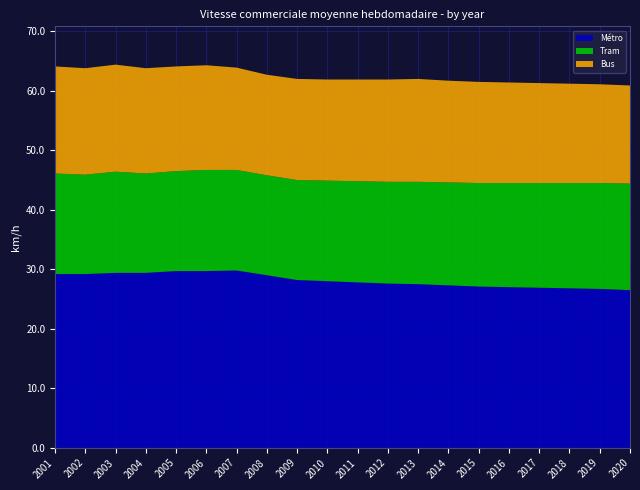

Reading left to right, transcribe all the data shown in this chart.

Métro: 2001=29.2	2002=29.2	2003=29.4	2004=29.4	2005=29.7	2006=29.7	2007=29.8	2008=29.0	2009=28.2	2010=28.0	2011=27.8	2012=27.6	2013=27.5	2014=27.3	2015=27.1	2016=27.0	2017=26.9	2018=26.8	2019=26.7	2020=26.5
Tram: 2001=16.9	2002=16.7	2003=17.0	2004=16.7	2005=16.8	2006=17.0	2007=16.9	2008=16.8	2009=16.8	2010=16.9	2011=17.0	2012=17.1	2013=17.2	2014=17.3	2015=17.4	2016=17.5	2017=17.6	2018=17.7	2019=17.8	2020=17.9
Bus: 2001=18.0	2002=17.9	2003=18.0	2004=17.7	2005=17.6	2006=17.6	2007=17.2	2008=16.9	2009=17.0	2010=17.0	2011=17.1	2012=17.2	2013=17.3	2014=17.1	2015=17.0	2016=16.9	2017=16.8	2018=16.7	2019=16.6	2020=16.5